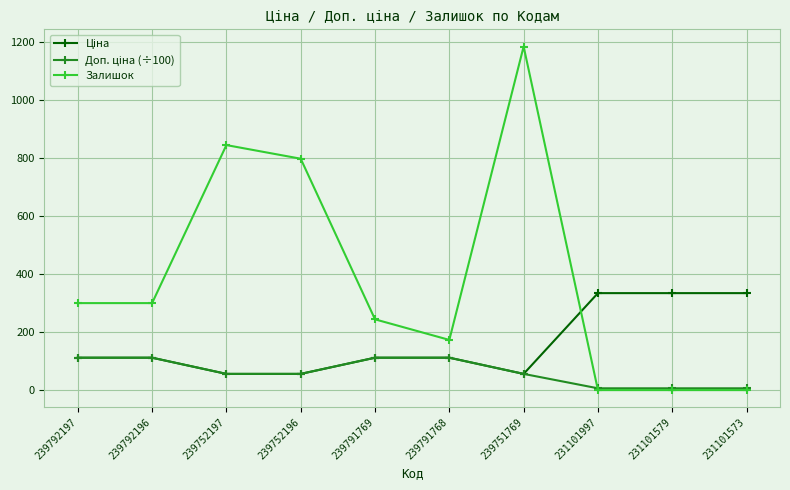

Between 239791768 and 239751769, which series saw the biggest shift?

Залишок